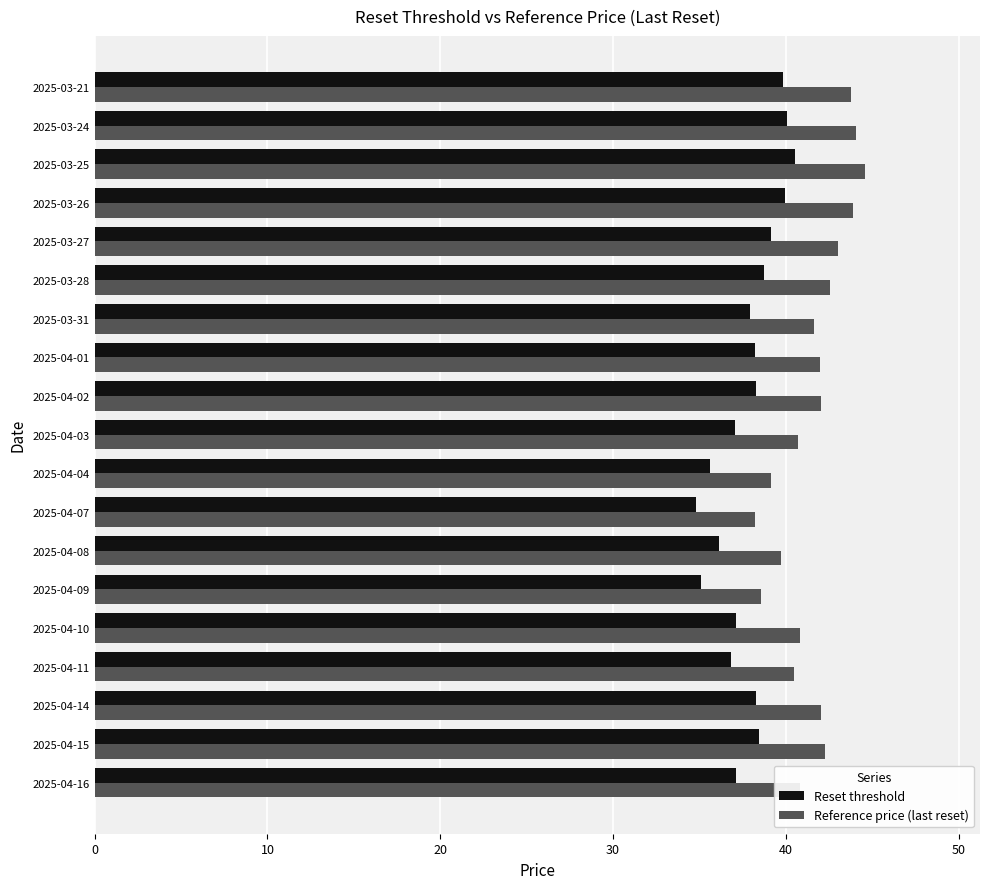

Which label corresponds to the largest value in the chart?

2025-03-25